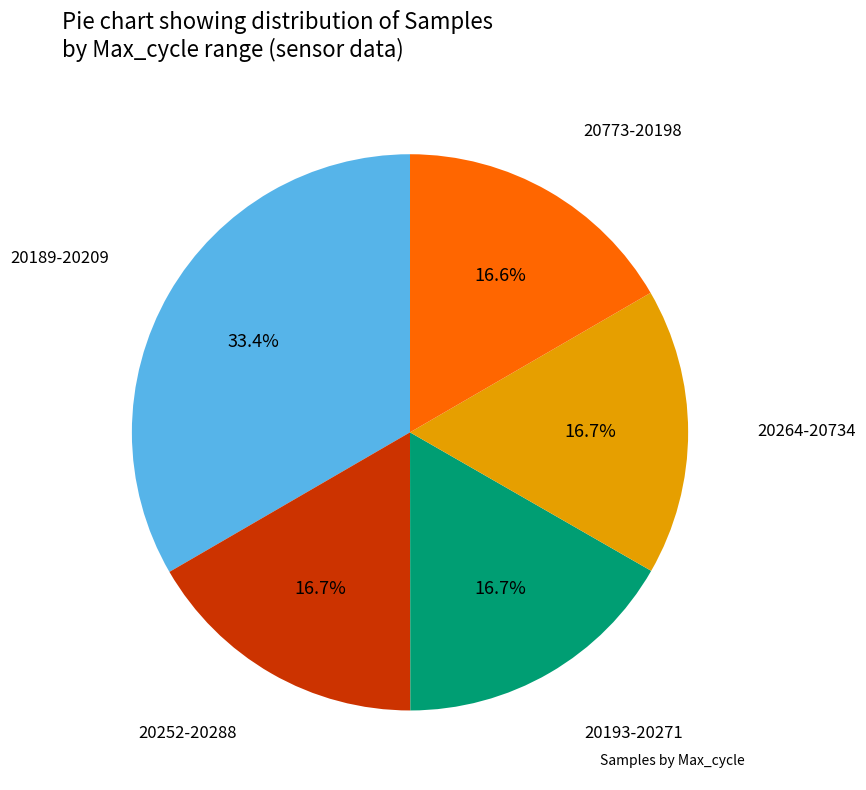

Does any single category account for the majority?

No